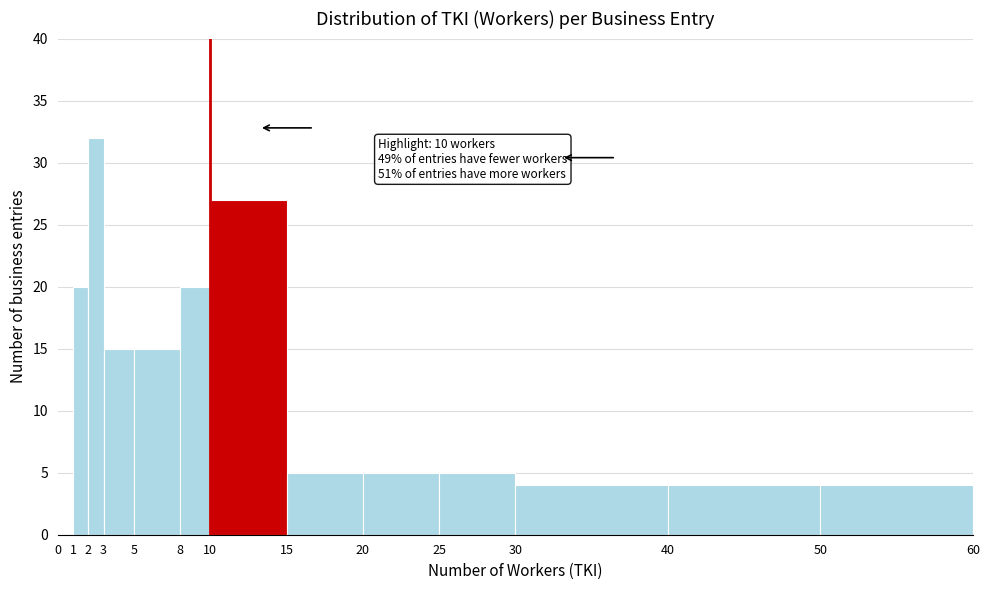

Which range on the x-axis has the tallest bar?

2 to 3